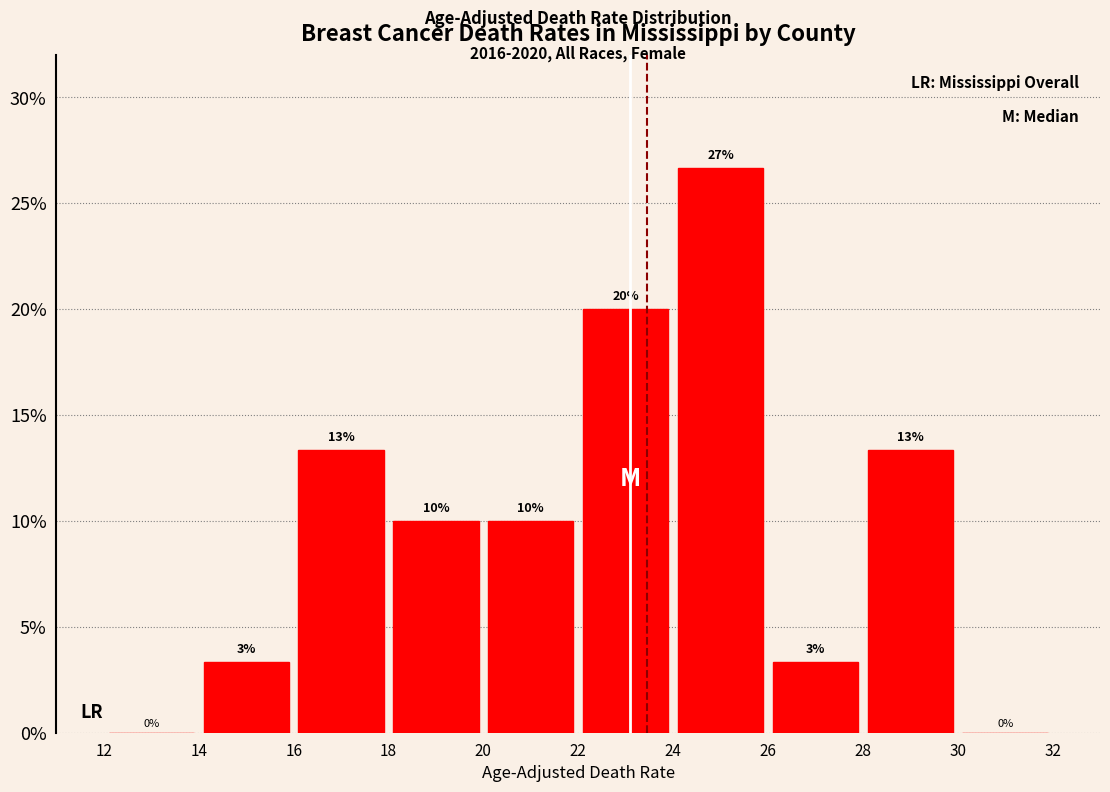

Which range on the x-axis has the tallest bar?

24 to 26